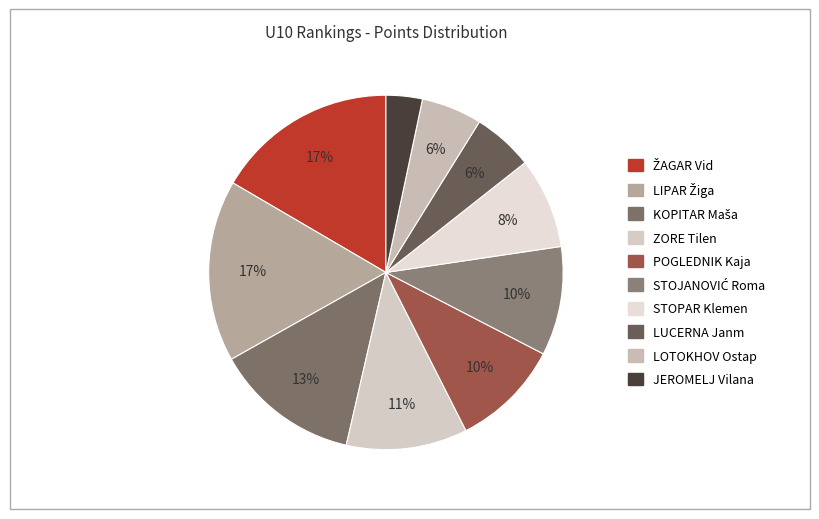

Which category has the smallest portion of the pie?

JEROMELJ Vilana